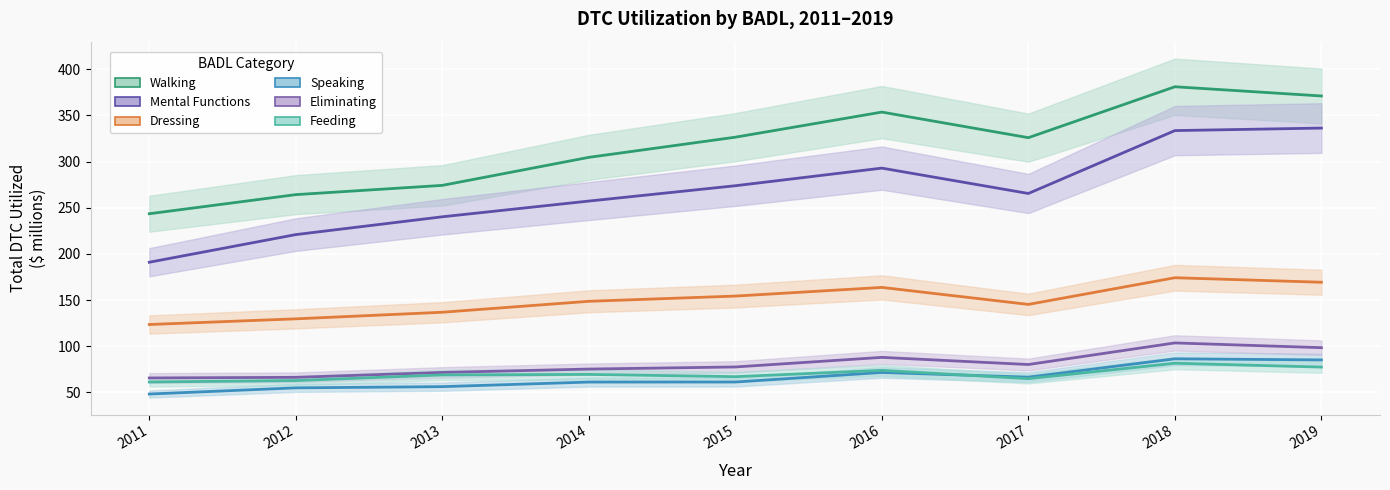

Where is Walking nearest to the value 312?

2014